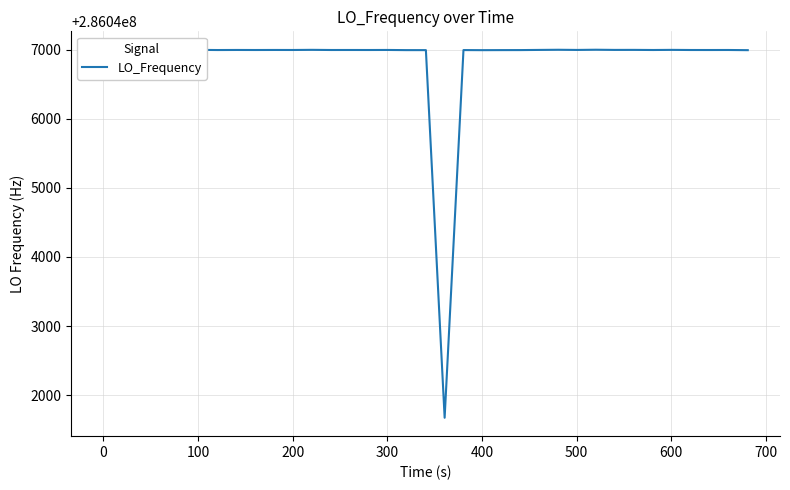

True or false: the data has more than 2 interior local peaks.

True